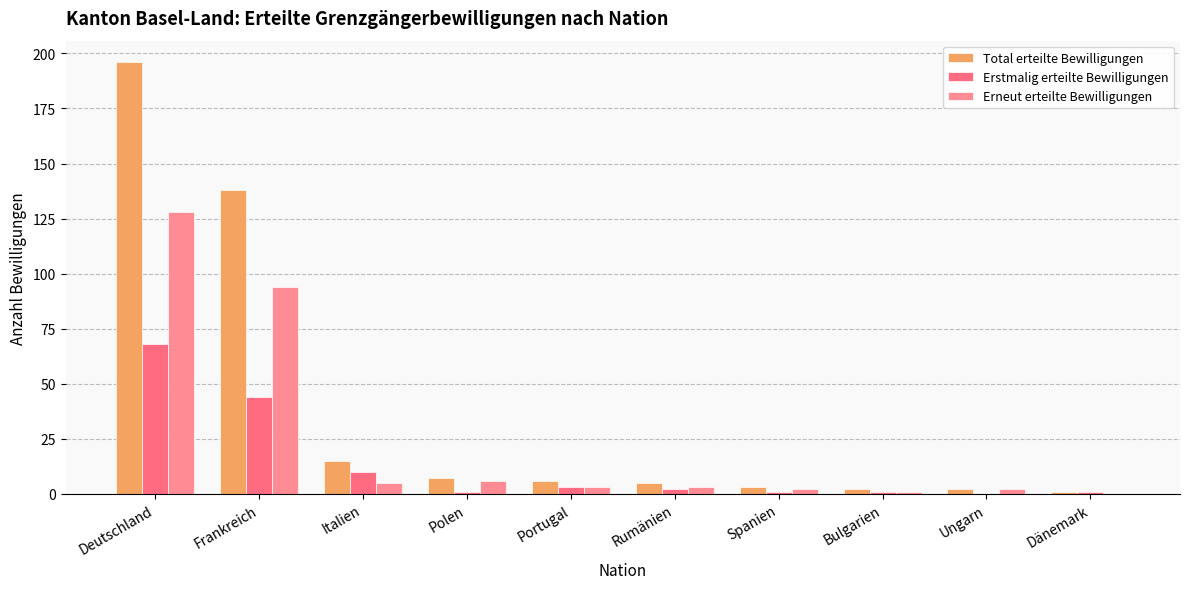

The value of Total erteilte Bewilligungen at Dänemark is 0. True or false?

False